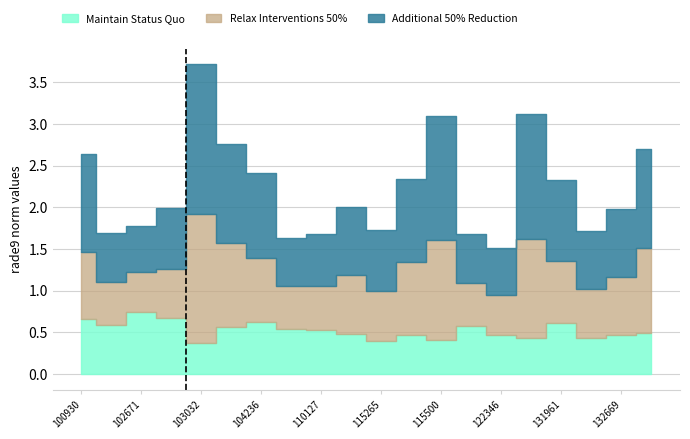

Does the chart display data point markers on the line(s)?

No